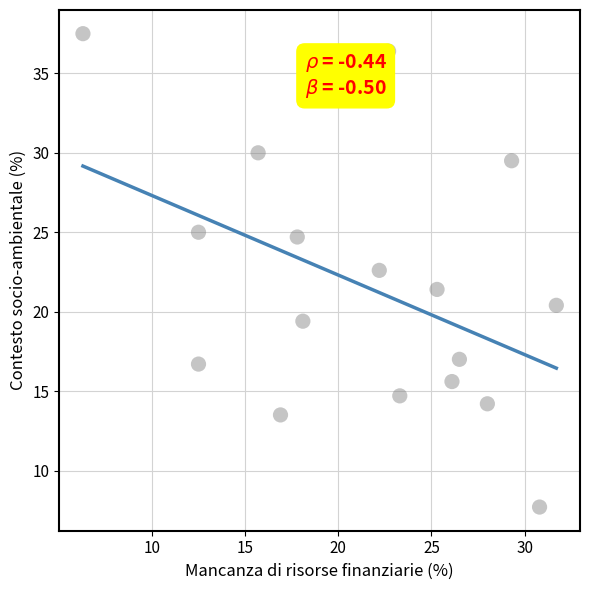

What is the range of Y values (max minus min)?

29.8